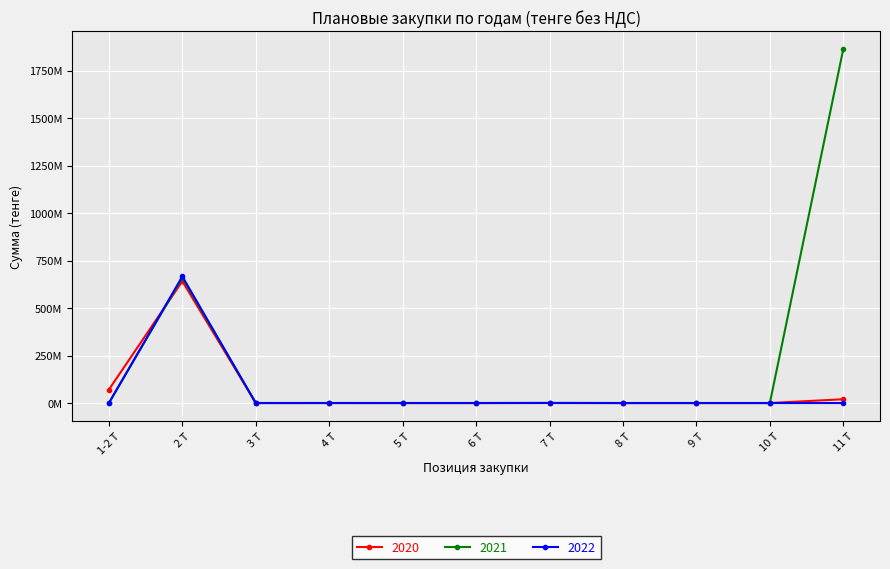

What are all the series names shown in the legend?

2020, 2021, 2022